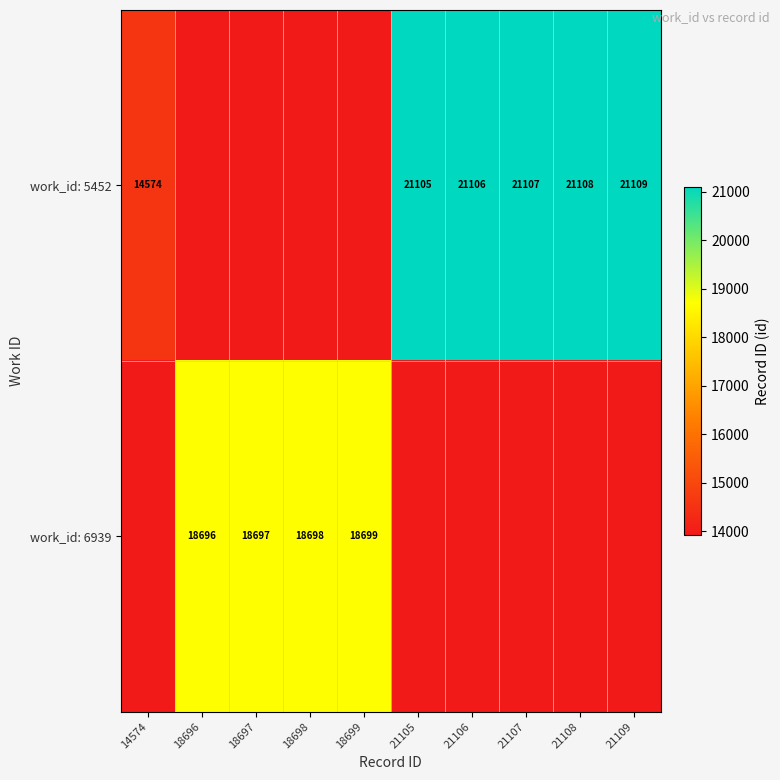

What is the difference between the work_id: 6939 values at 18698 and 18696?

2.0